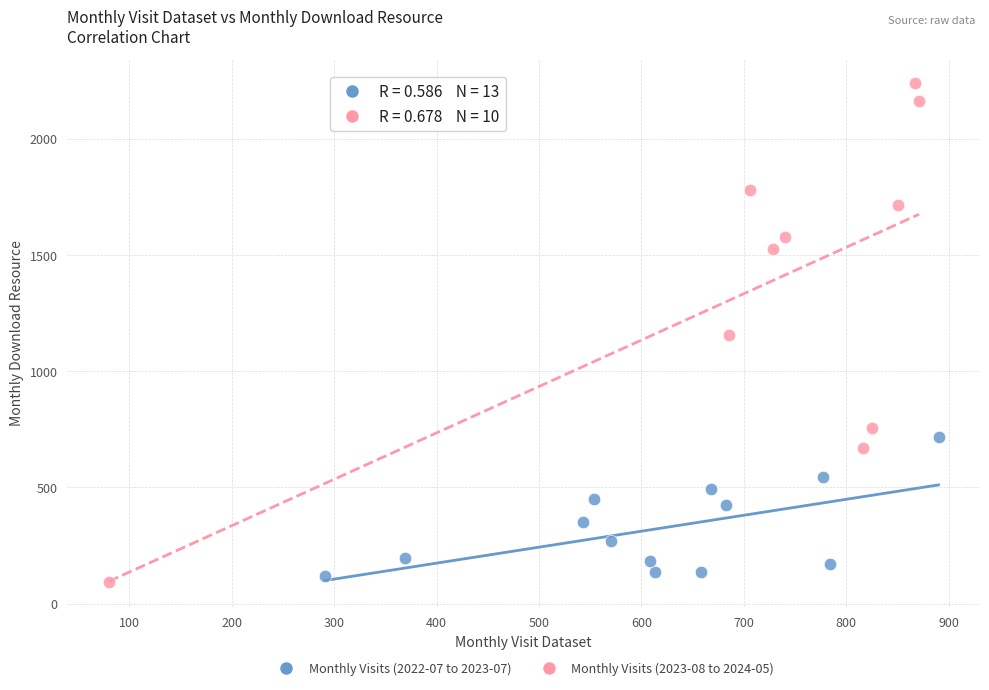

Which series reaches the maximum Y coordinate?

Monthly Visits (2023-08 to 2024-05)